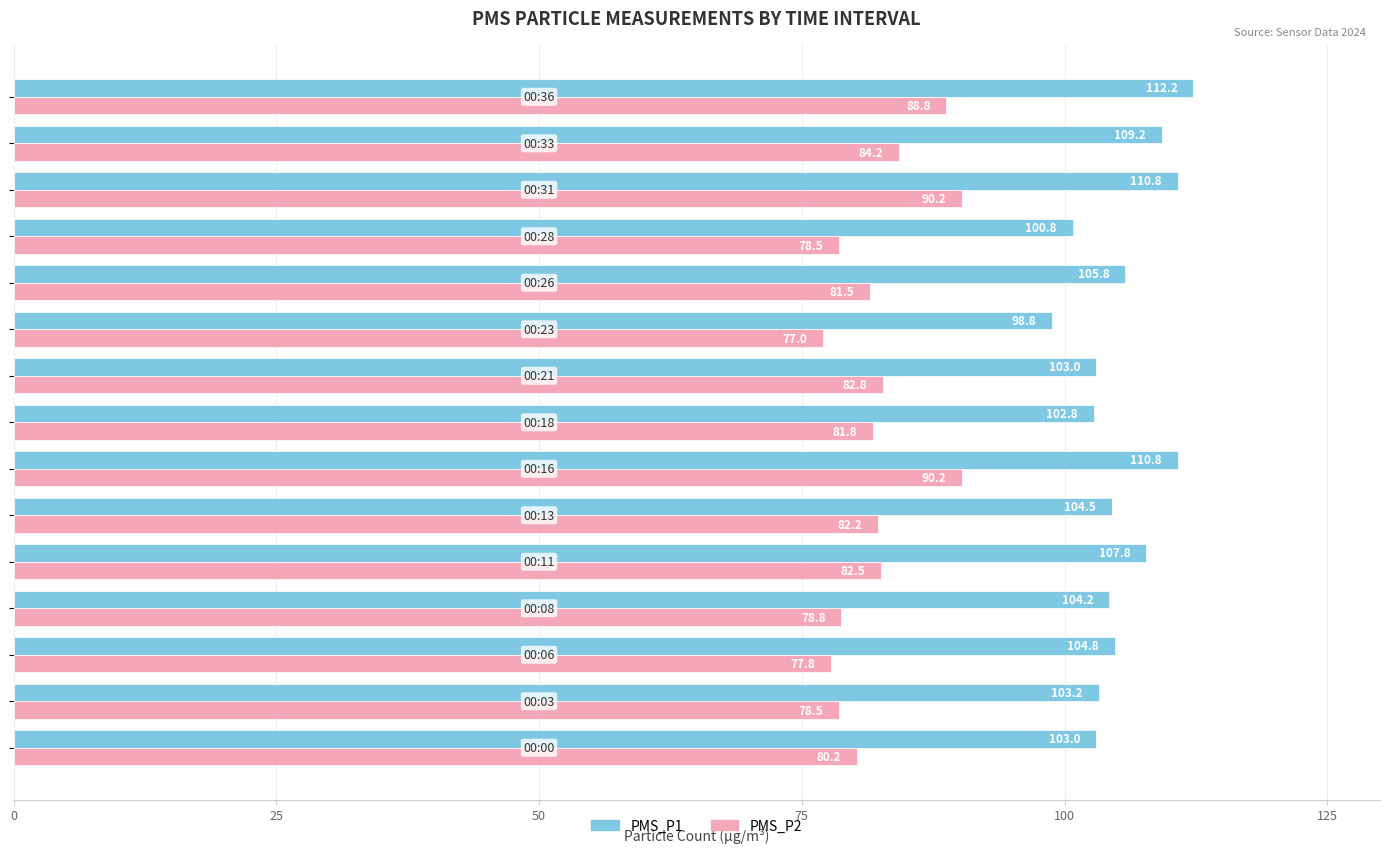

What is the difference between the second highest and minimum values in the PMS_P2 series?

13.2